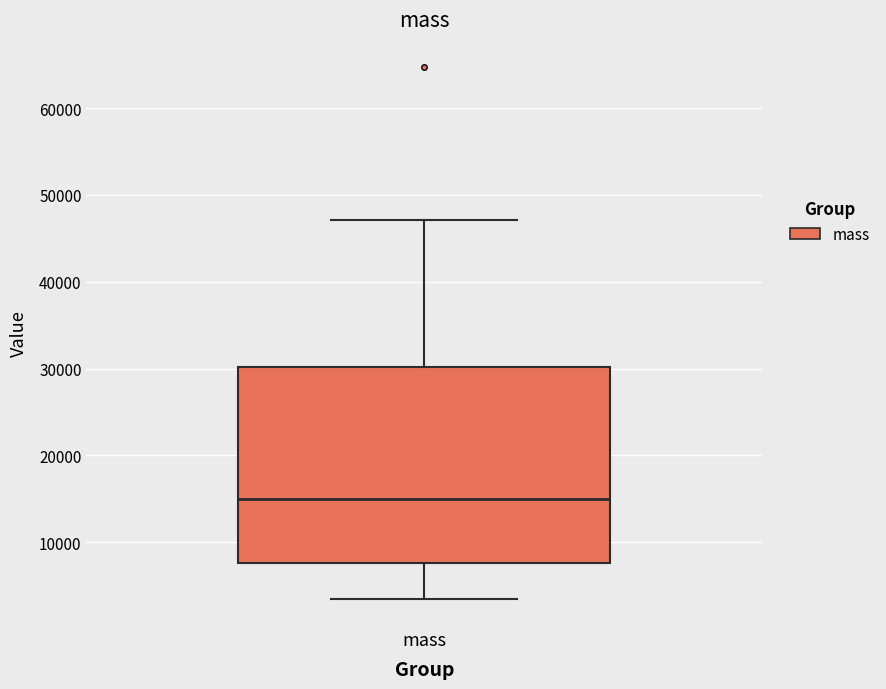

Transcribe this box plot: give where the median line is, the range the box spans, and where the two whiskers end, as read against the y-axis. The values are not printed on the chart, so give them approximately, as read against the axis.

median 15000, box 8000 to 30000, whiskers 3000 to 47000